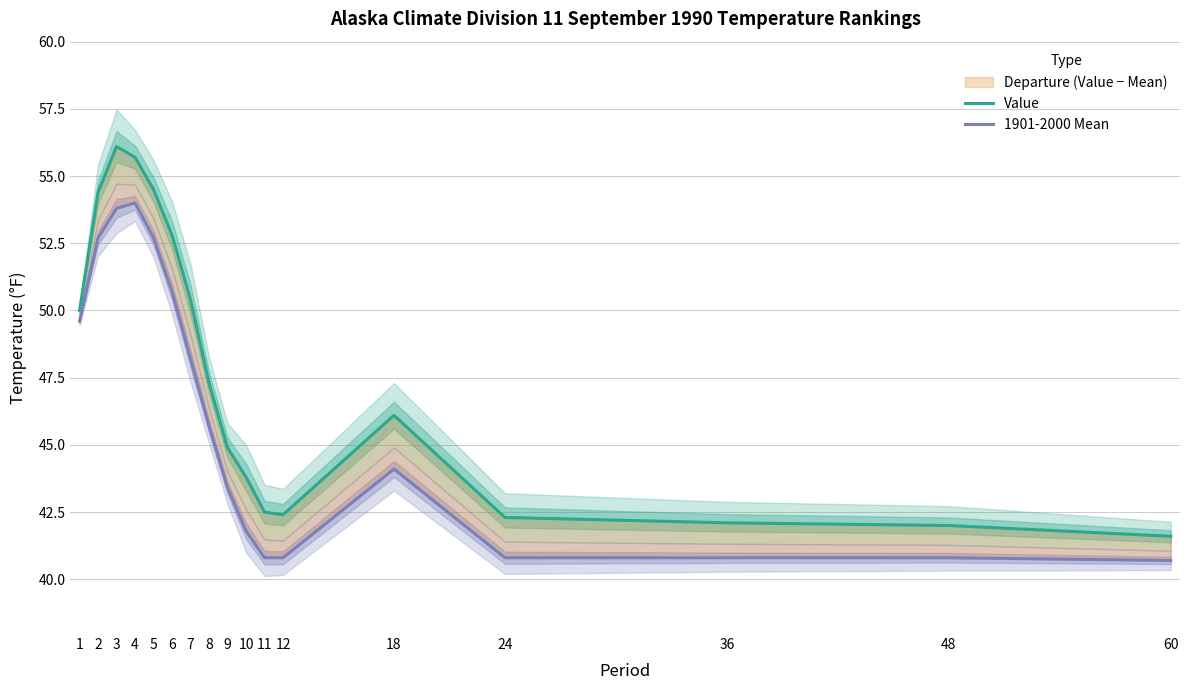

True or false: Value and 1901-2000 Mean intersect in this chart.

False